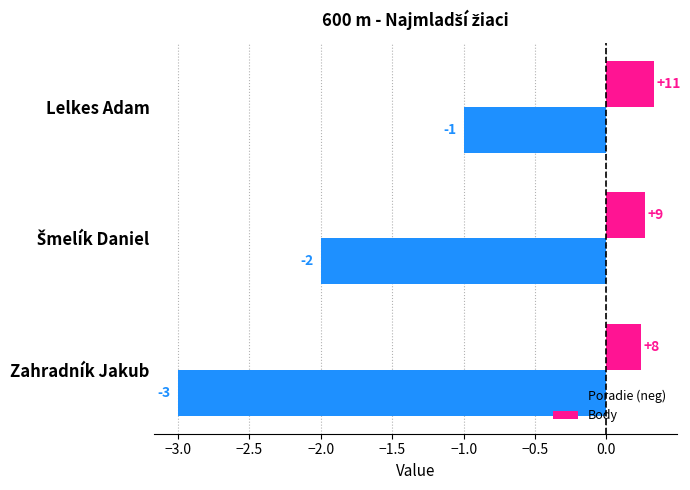

What is the smallest value displayed?

-3.0